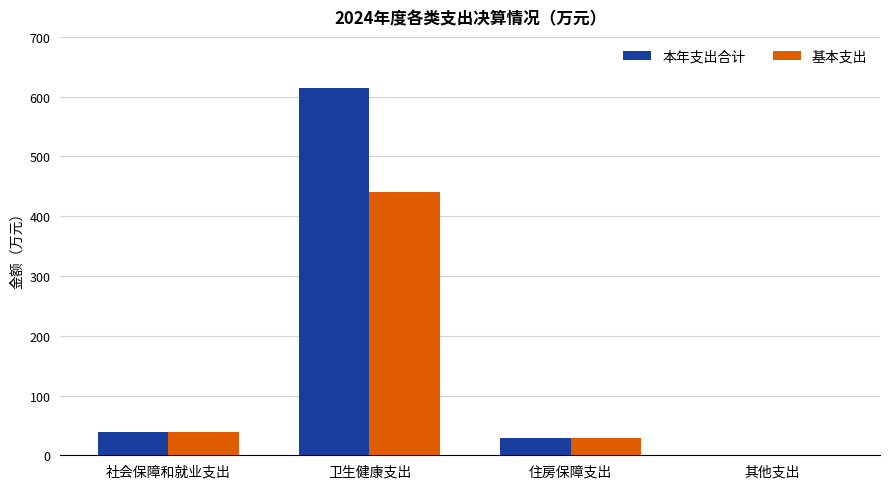

How many values in 基本支出 are above zero?

3